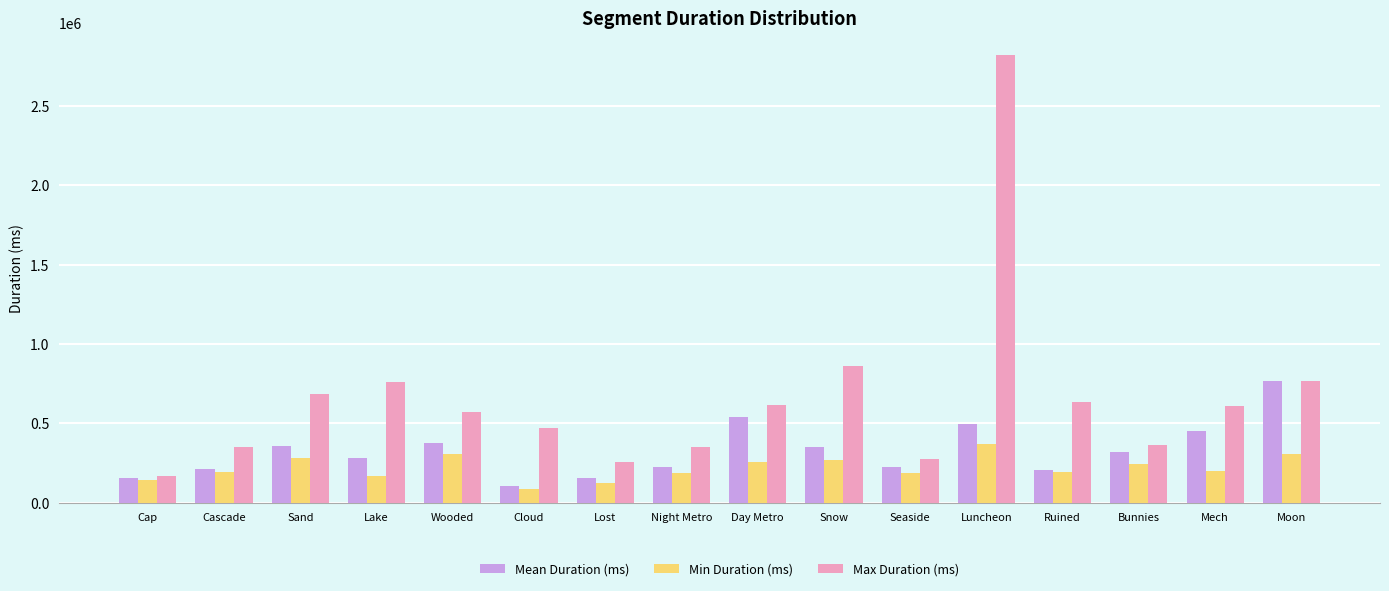

What is the highest value of the Min Duration (ms) series?

372613